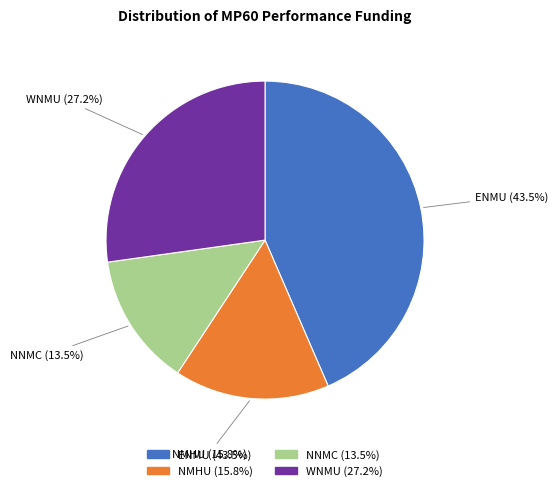

How many segments does this pie chart have?

4